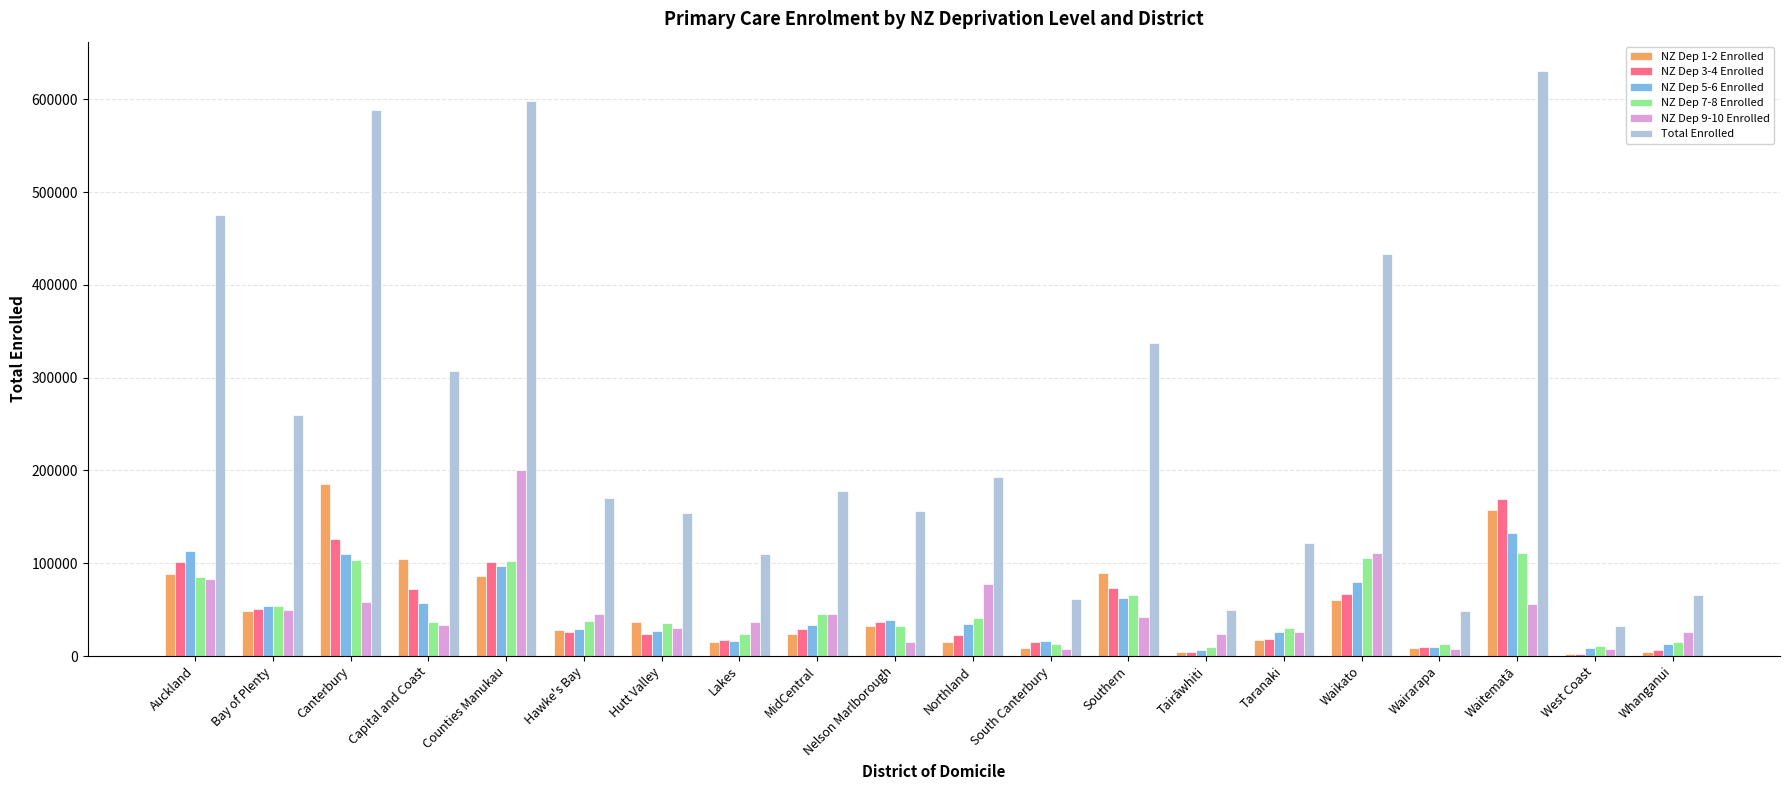

How many groups of bars are there?

20